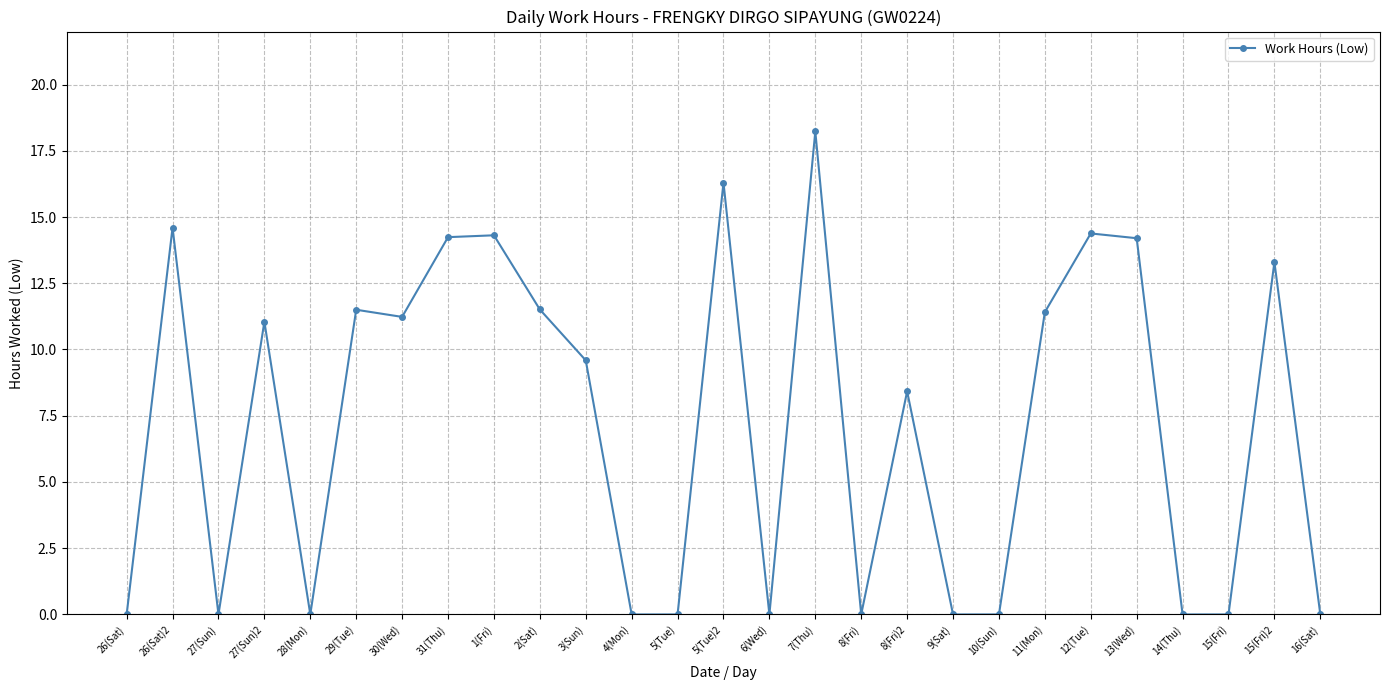

What is the sum of all values?

194.3